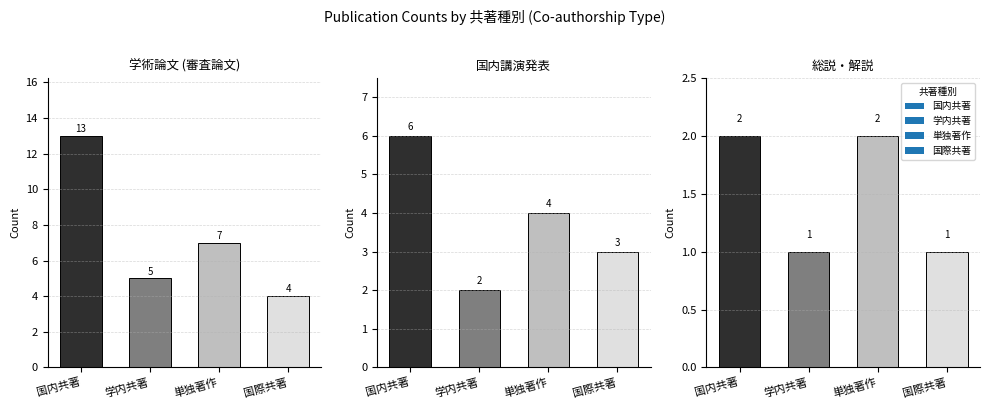

Reading right to left, transcribe all the data shown in this chart.

国際共著=1	単独著作=2	学内共著=1	国内共著=2	国際共著=3	単独著作=4	学内共著=2	国内共著=6	国際共著=4	単独著作=7	学内共著=5	国内共著=13